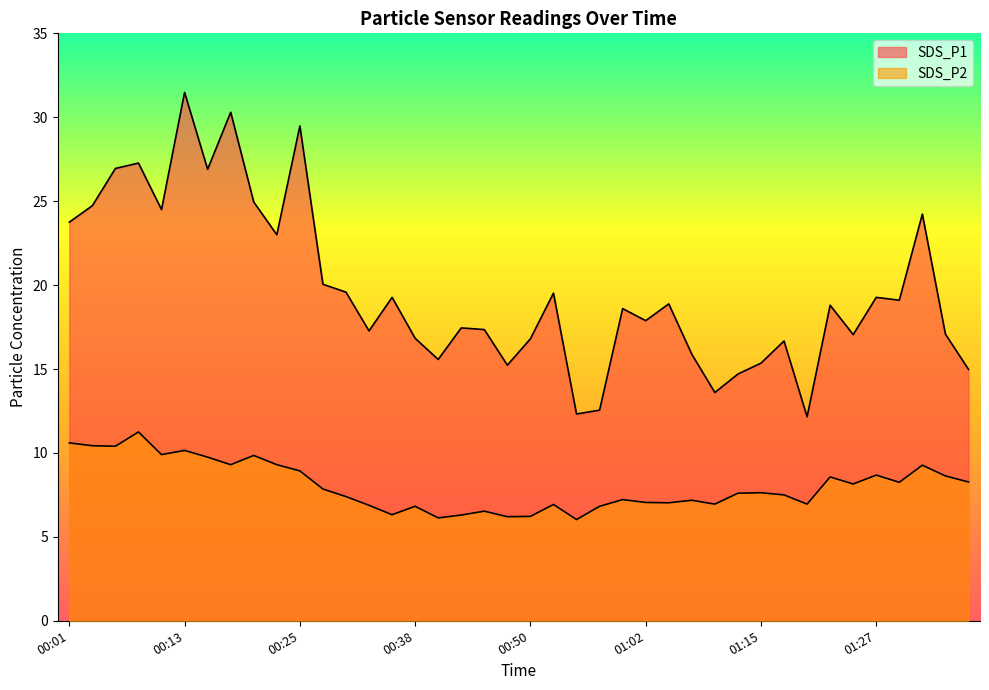

List the labels in order of SDS_P1 value, smallest first.

01:19, 00:55, 00:57, 01:10, 01:12, 01:36, 00:47, 01:15, 00:40, 01:07, 01:17, 00:50, 00:38, 01:24, 01:34, 00:33, 00:45, 00:43, 01:02, 01:00, 01:22, 01:05, 01:29, 00:35, 01:27, 00:52, 00:30, 00:28, 00:23, 00:01, 01:32, 00:11, 00:03, 00:21, 00:16, 00:06, 00:08, 00:25, 00:18, 00:13